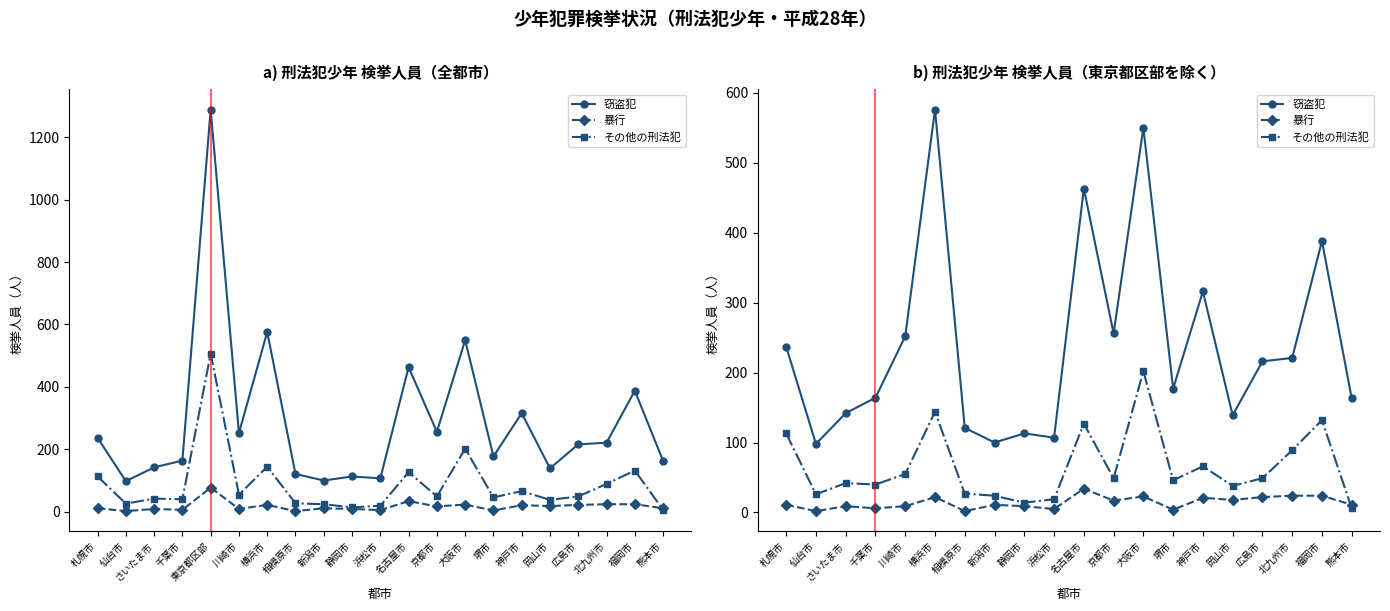

What are all the series names shown in the legend?

窃盗犯, 暴行, その他の刑法犯